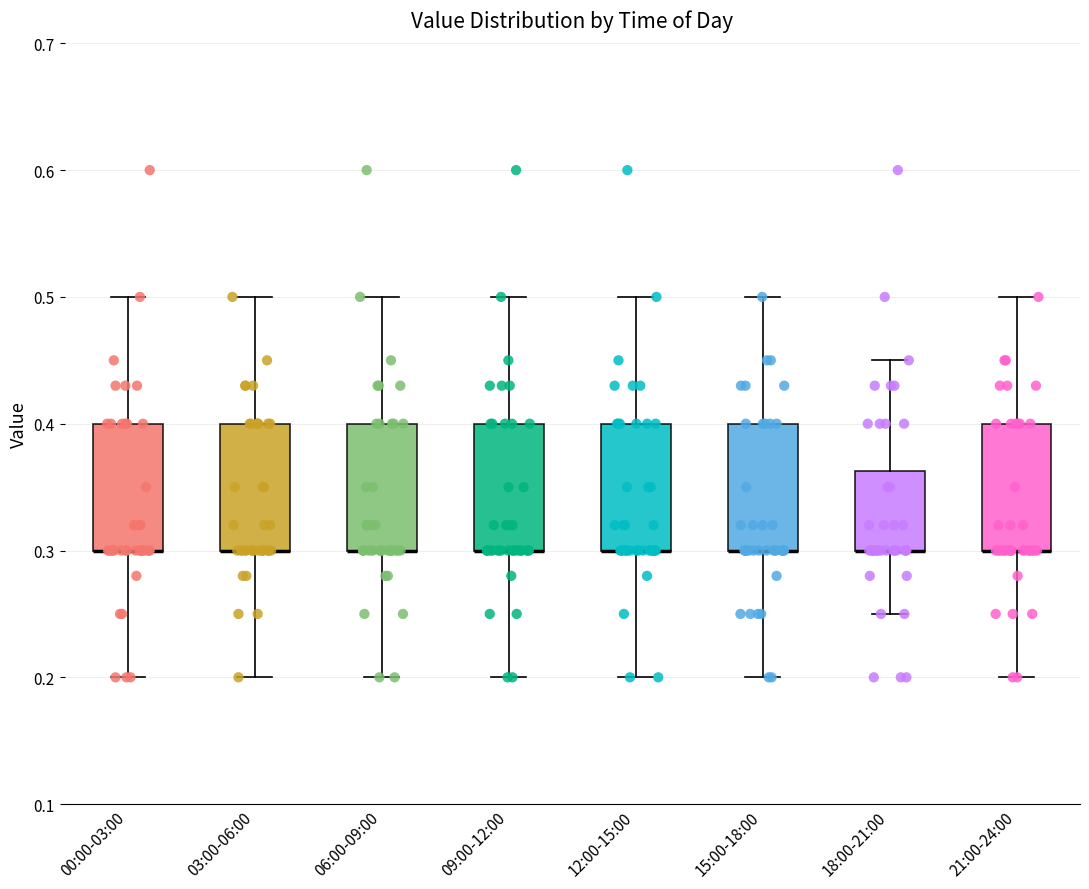

Where is the lower edge of the box for 03:00-06:00 on the y-axis? The values are not printed on the chart, so give them approximately, as read against the axis.

0.30